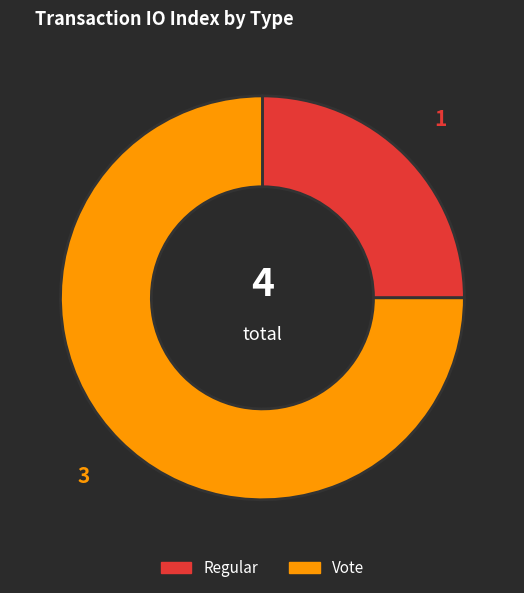

Do Regular and Vote together represent more than half of the pie?

Yes